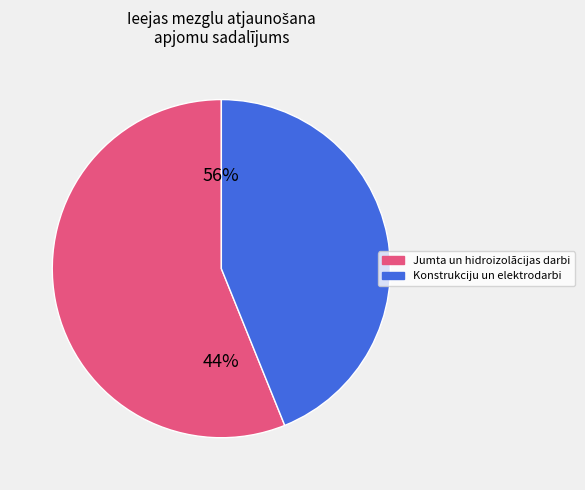

The Vienpola slēdža montēšana slice represents 1% of the pie. True or false?

False